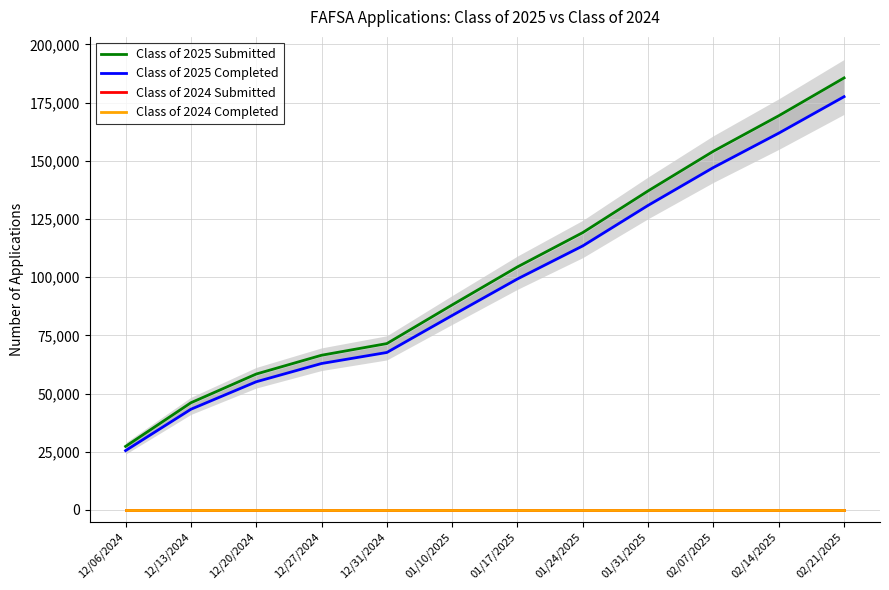

Read the Class of 2025 Submitted value at 12/20/2024.

58392